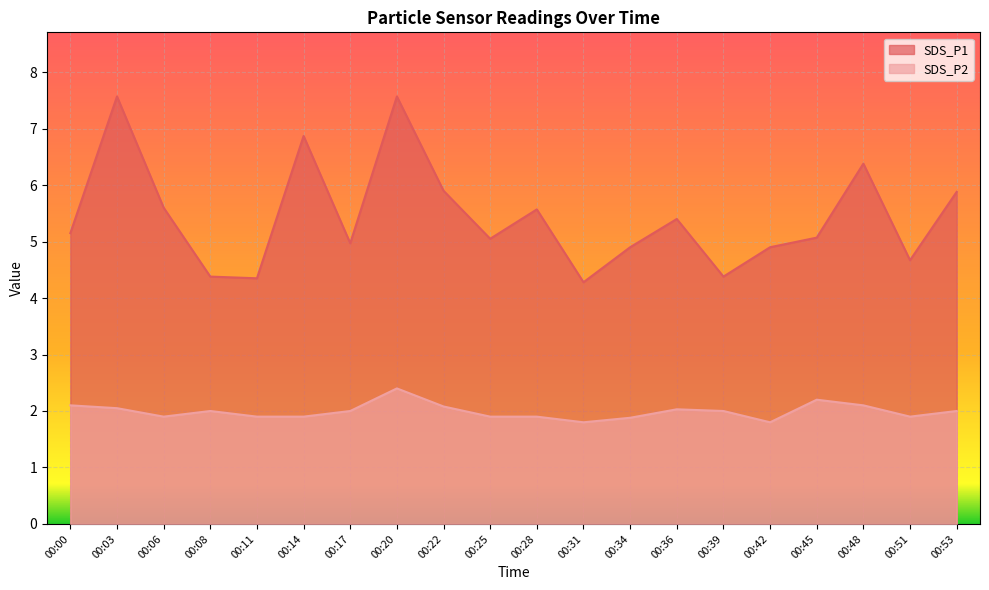

At how many categories does at least one series exceed 5?

12